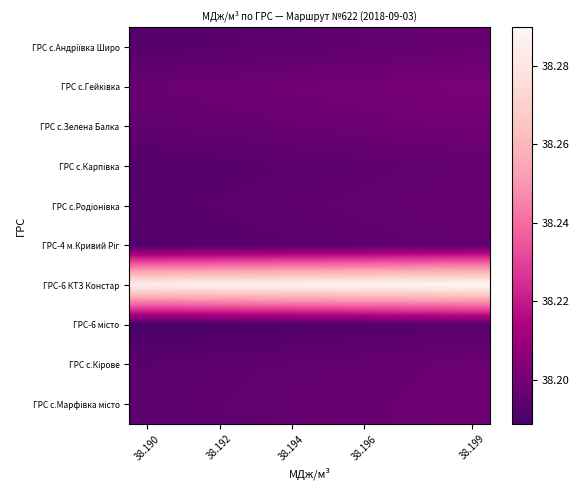

How many categories are shown in the chart?

10